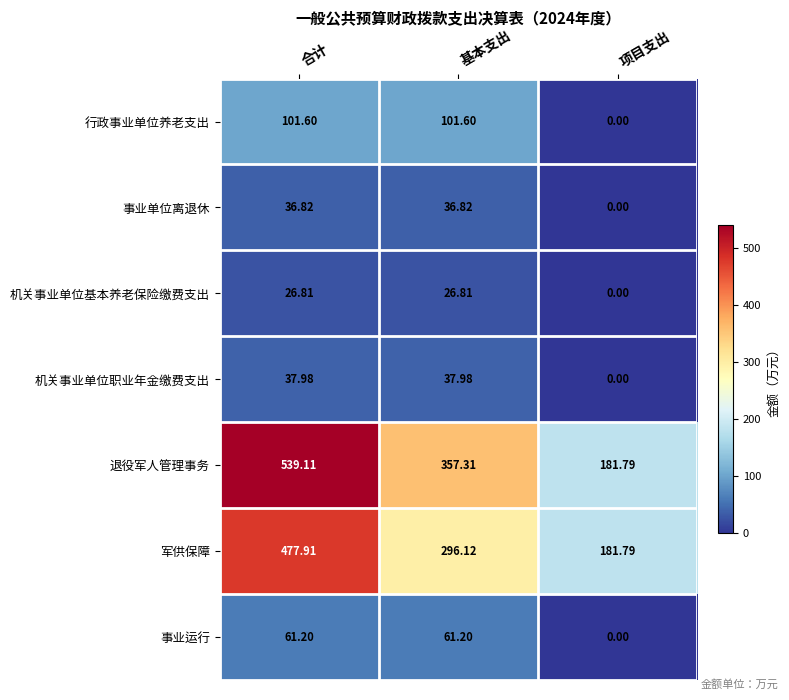

Rank the series by their maximum value, from highest to lowest.

退役军人管理事务, 军供保障, 行政事业单位养老支出, 事业运行, 机关事业单位职业年金缴费支出, 事业单位离退休, 机关事业单位基本养老保险缴费支出